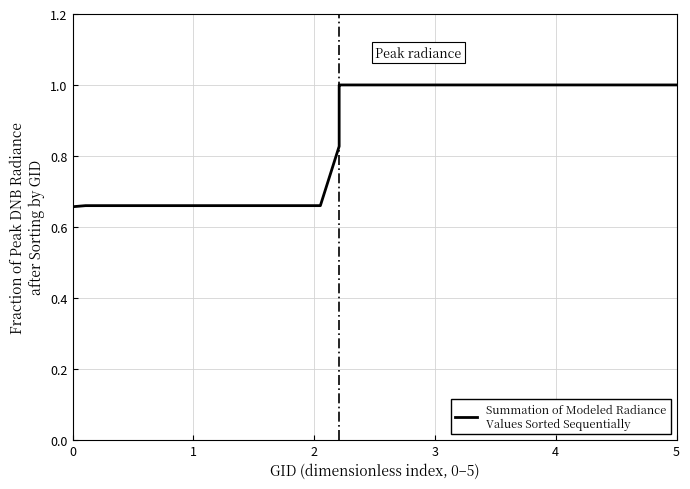

Count the number of categories in the chart.

40